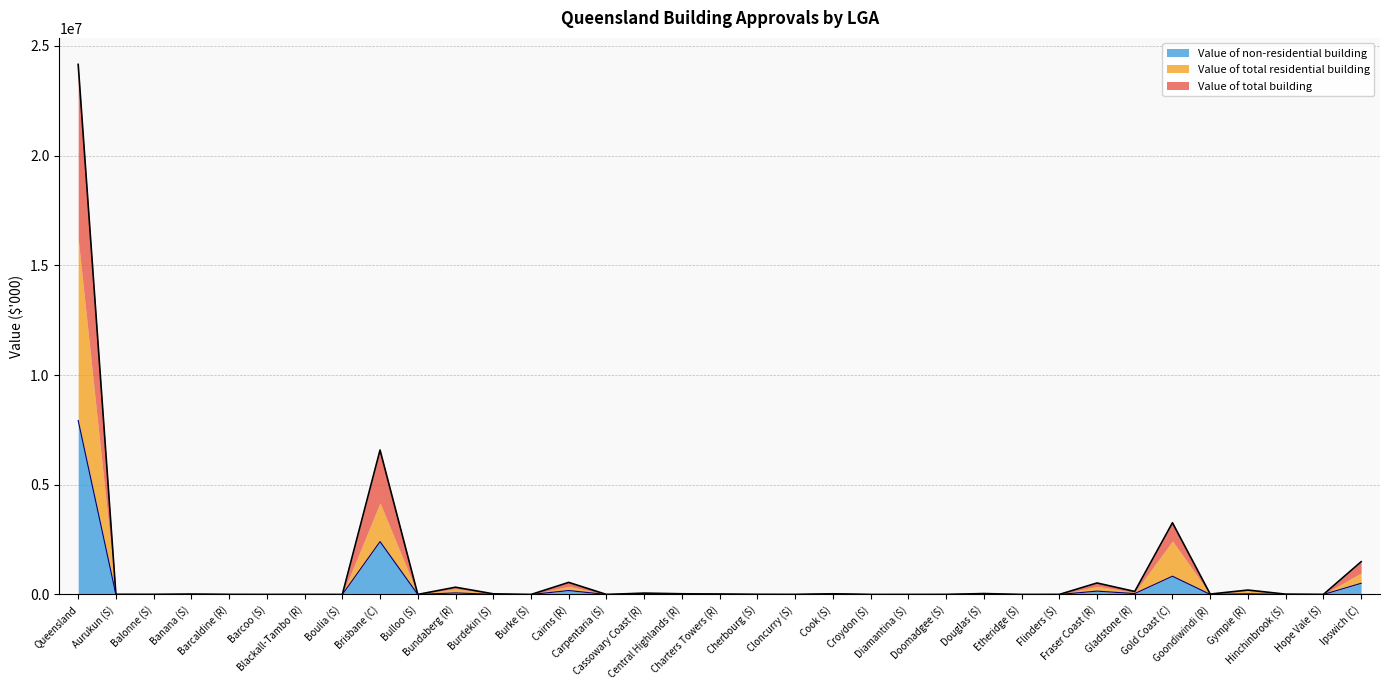

Where is Value of total residential building nearest to the value 3963712?

Brisbane (C)